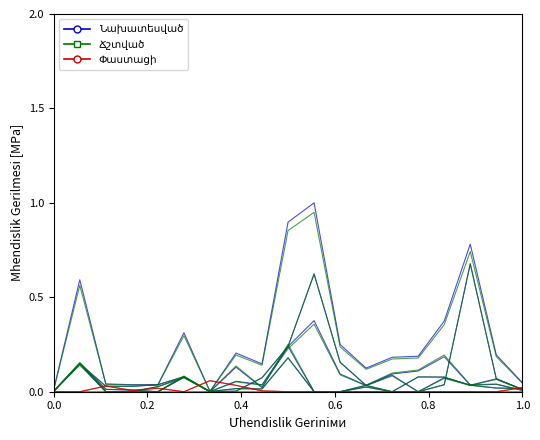

What is the highest value of the Planned series?

1.0